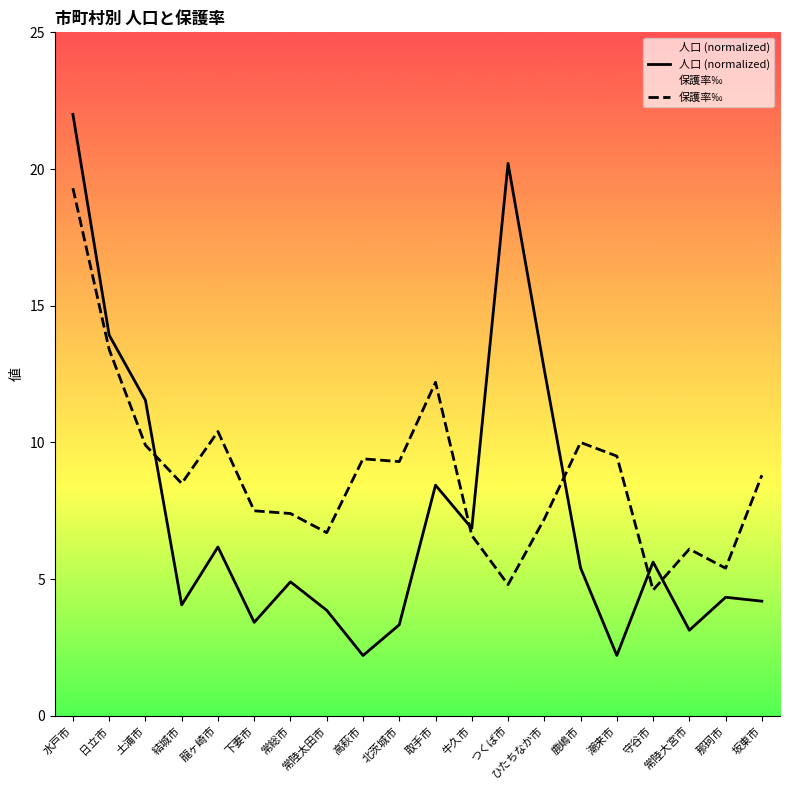

In 保護率‰, how many points are lower than both neighbors (excluding endpoints)?

6